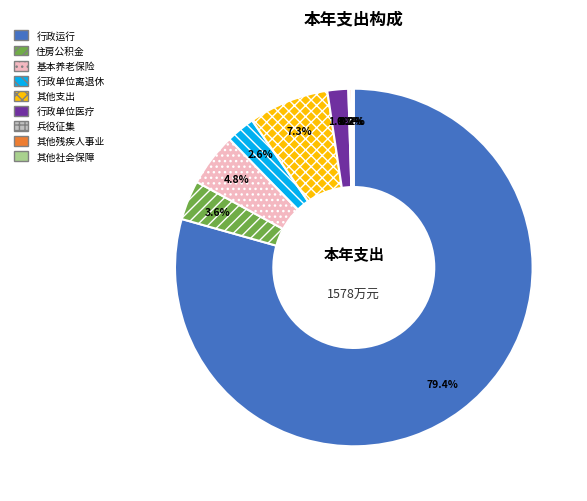

Combined, do 行政运行 and 其他支出 account for over 50%?

Yes